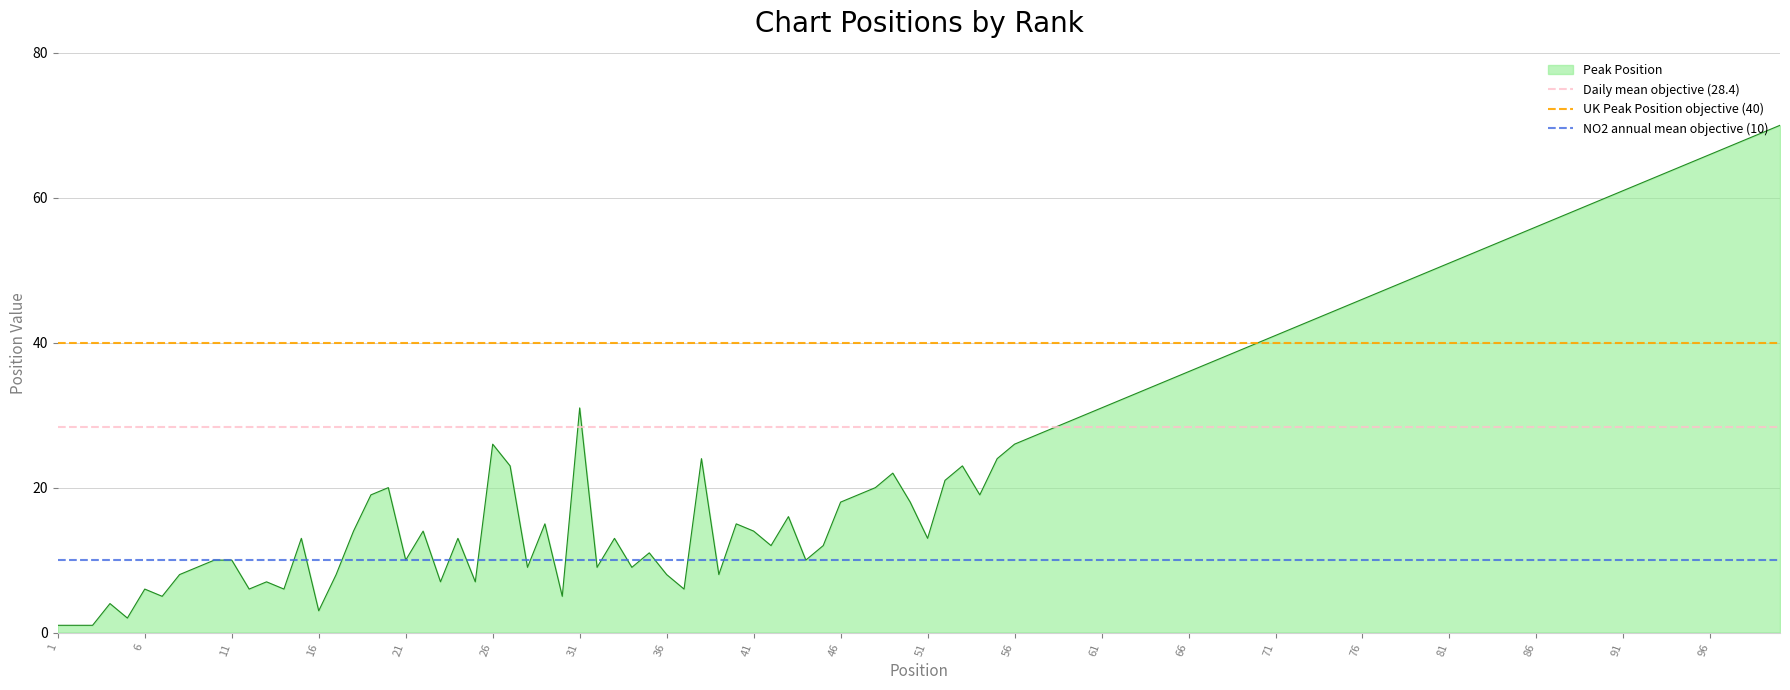

What is the highest value of the Peak Position series?

70